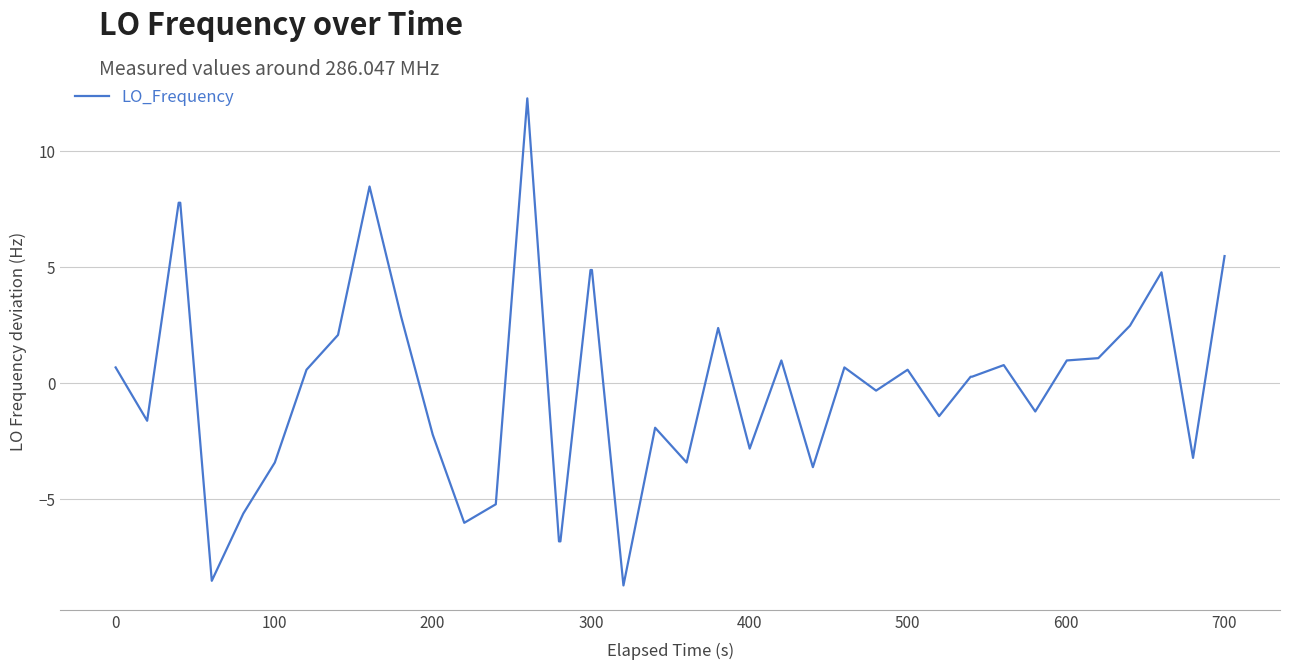

What is the greatest value displayed?

12.3